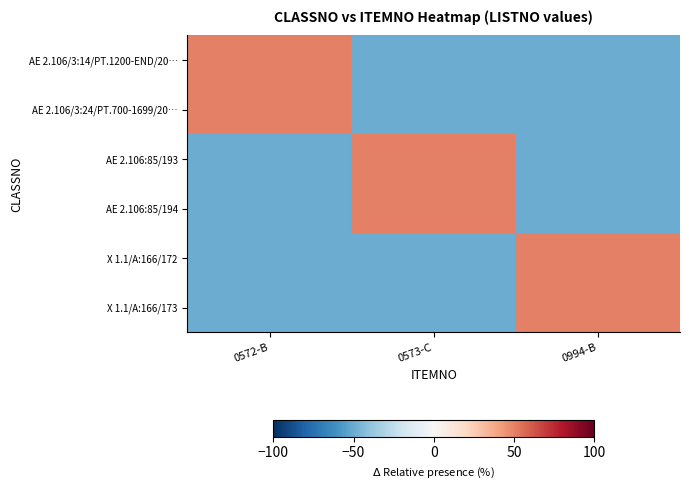

List the series in order of their peak value, lowest first.

AE 2.106/3:14/PT.1200-END/20…, AE 2.106/3:24/PT.700-1699/20…, AE 2.106:85/193, AE 2.106:85/194, X 1.1/A:166/172, X 1.1/A:166/173